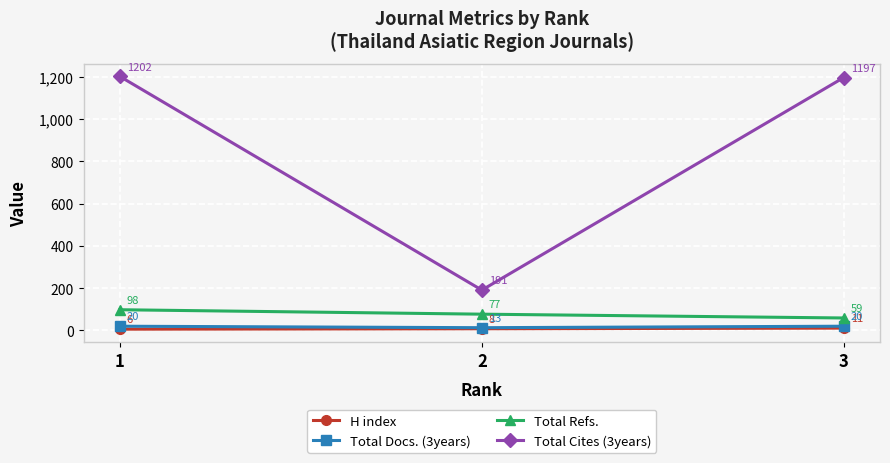

What value does the Total Cites (3years) series have at 3, to the nearest 100?

1200